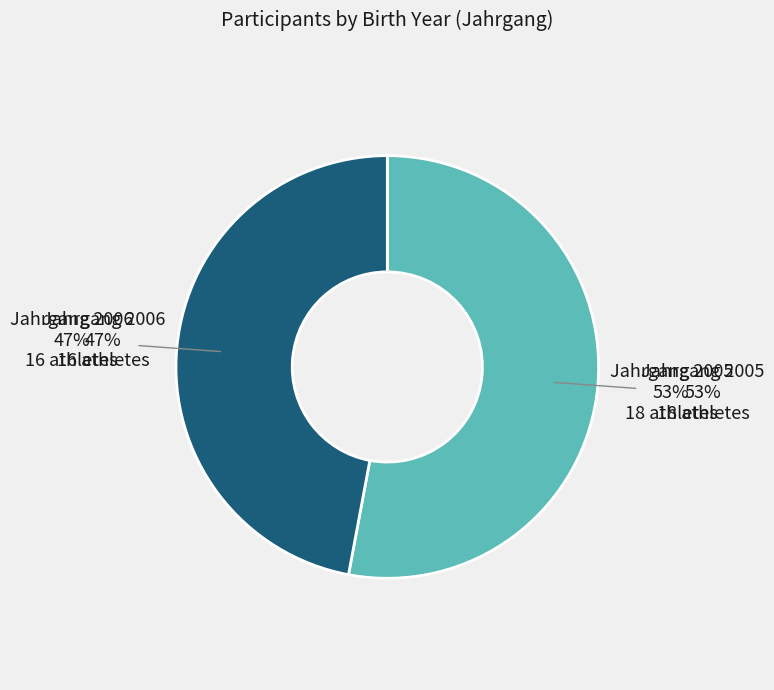

To the nearest percent, what is the combined percentage of 2006 and 2005?

100%